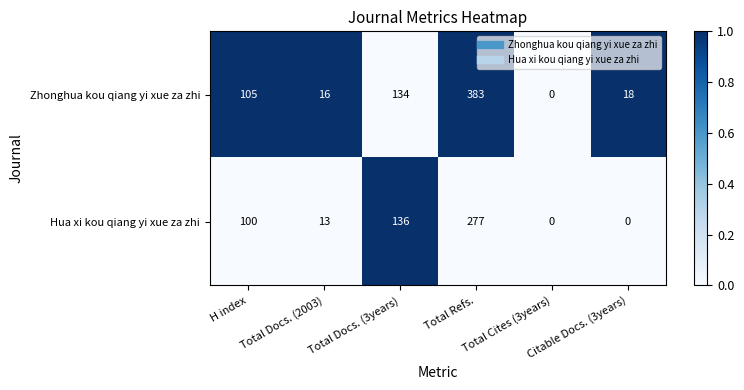

At which label is Hua xi kou qiang yi xue za zhi closest to 138?

Total Docs. (3years)